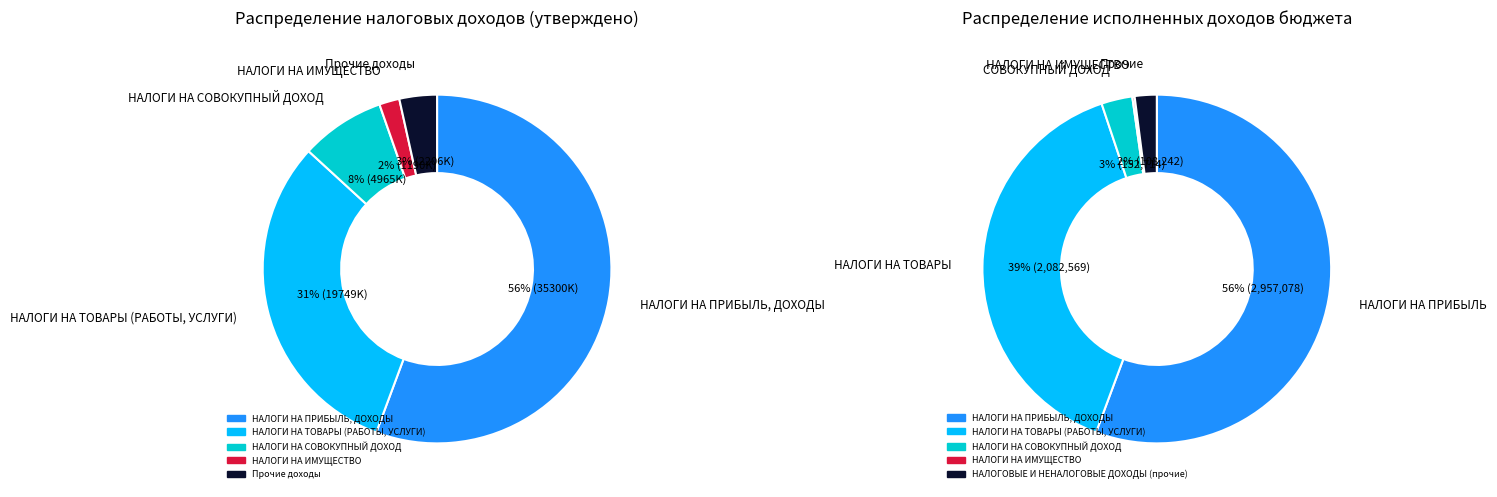

Count the number of slices in the pie.

5